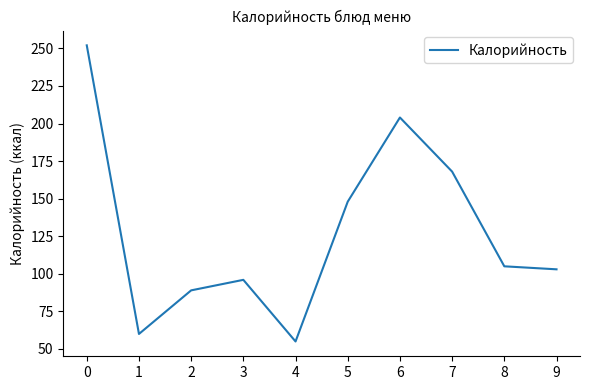

What is the average value?

128